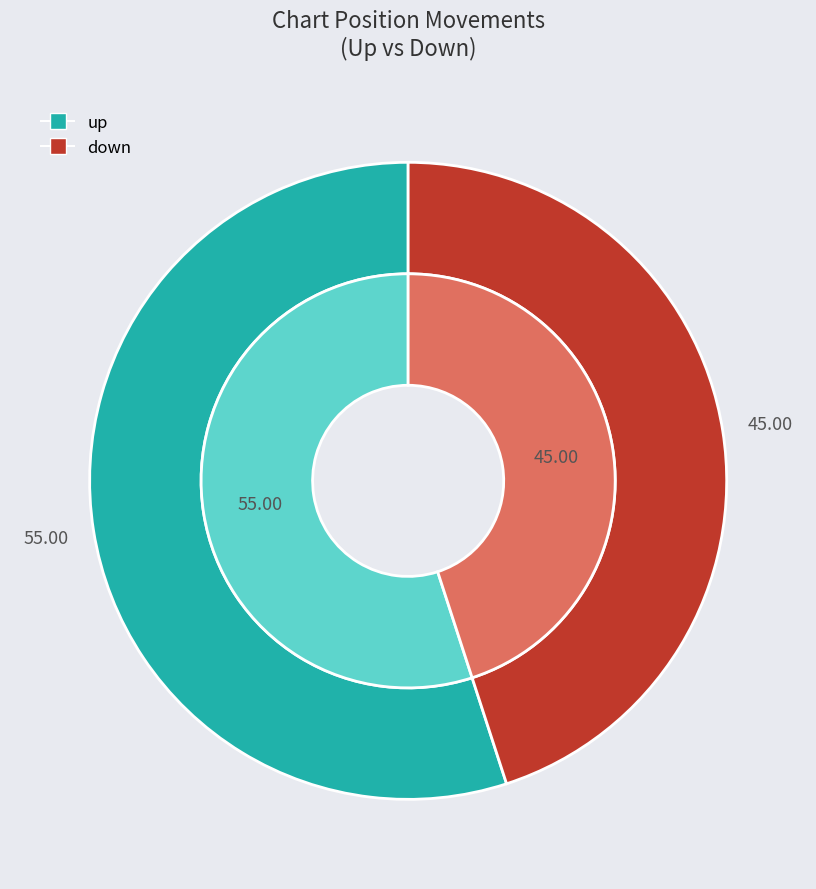

To the nearest percent, what percentage of the pie is up?

55%